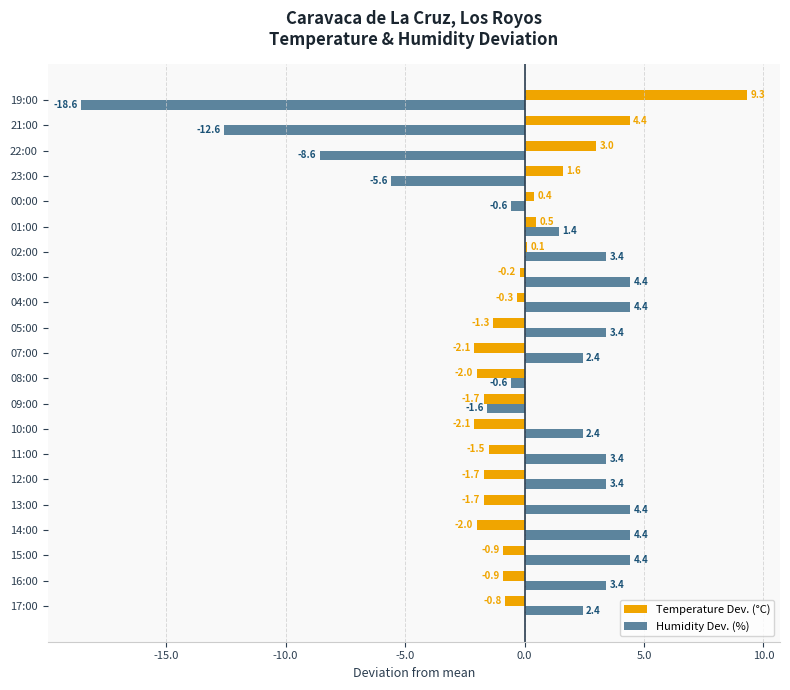

What value does the Humidity Dev. (%) series have at 10:00?

2.4